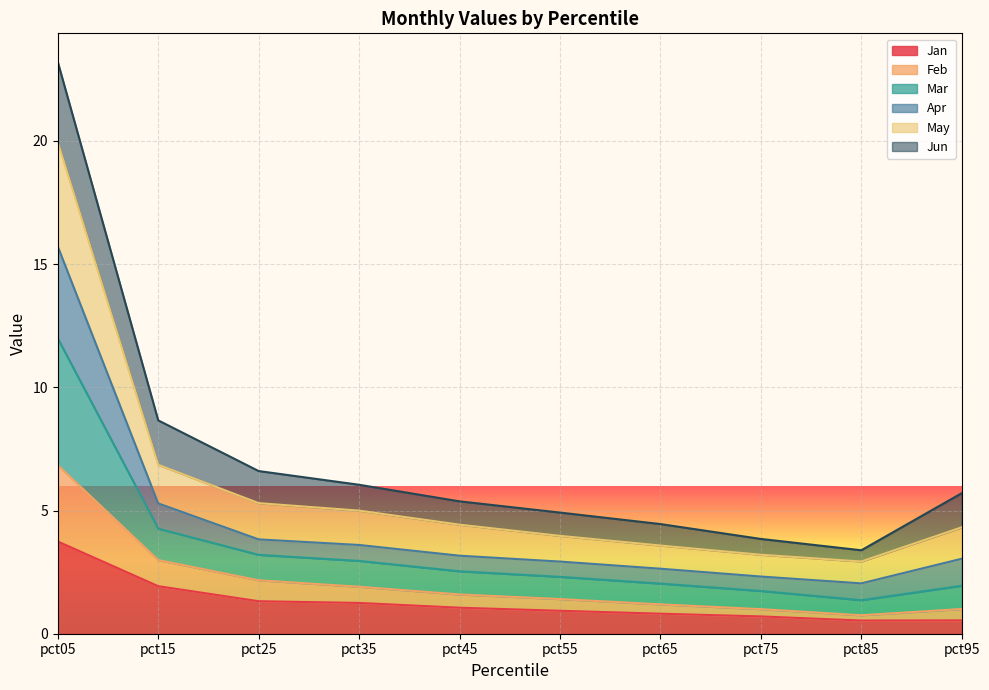

What is the total value across all series at pct15?

8.7